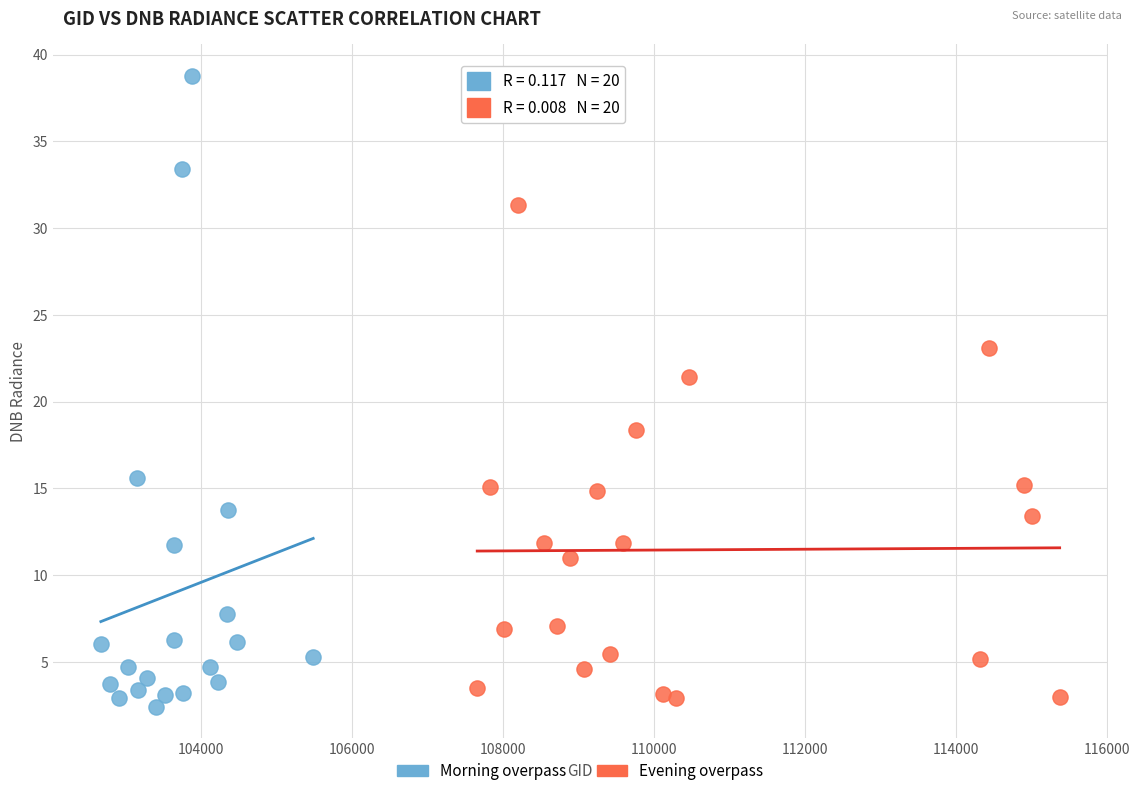

Which series has the largest Y range (max minus min)?

Morning overpass